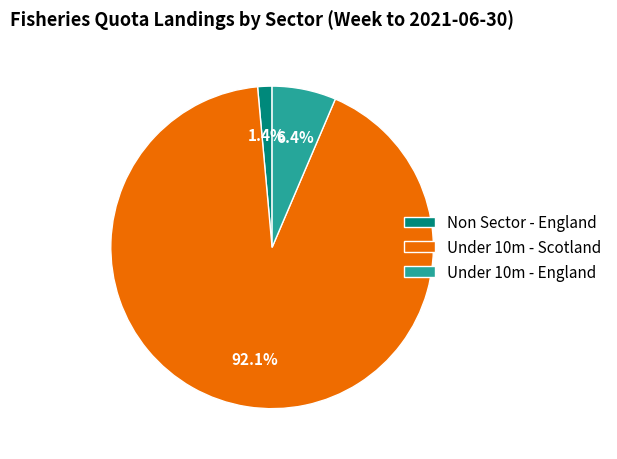

Which slice represents more than half of the pie?

Under 10m - Scotland